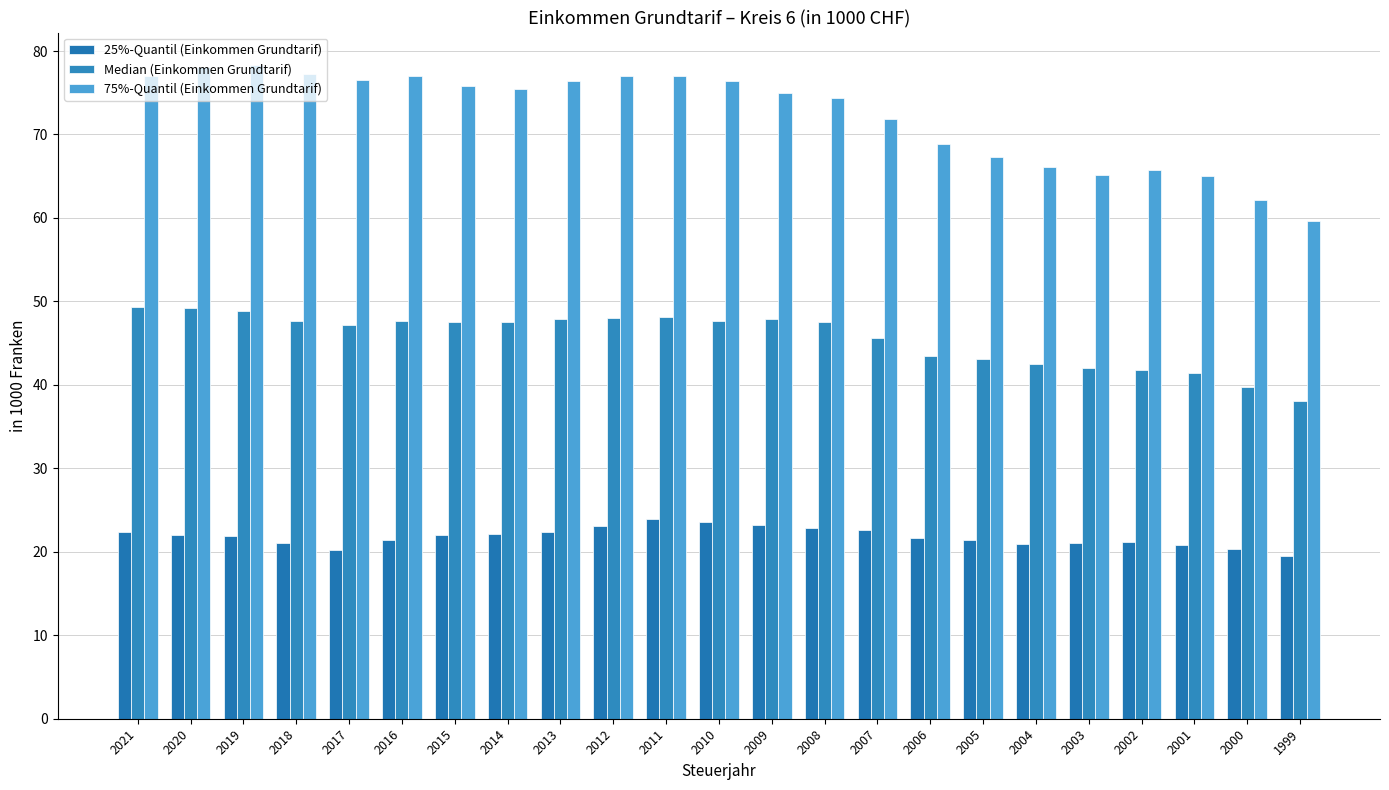

Rank the categories by 75%-Quantil (Einkommen Grundtarif) value from highest to lowest.

2019, 2020, 2018, 2021, 2016, 2012, 2011, 2017, 2010, 2013, 2015, 2014, 2009, 2008, 2007, 2006, 2005, 2004, 2002, 2003, 2001, 2000, 1999